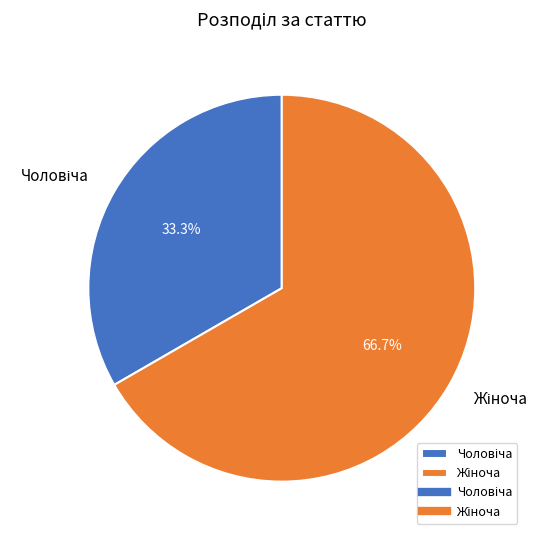

Count the number of slices in the pie.

2